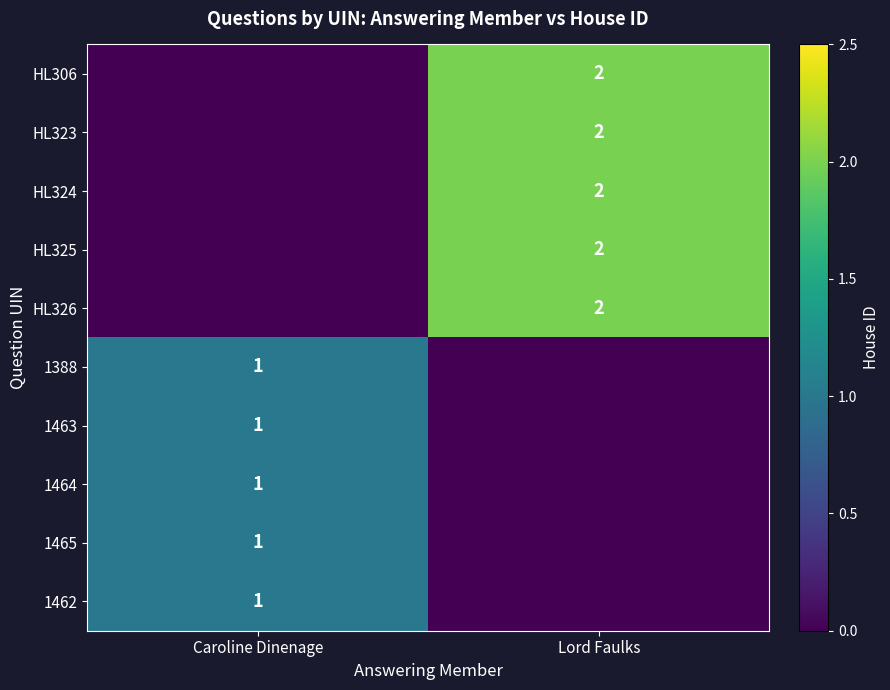

Is it true that HL324 equals 1 at Lord Faulks?

False